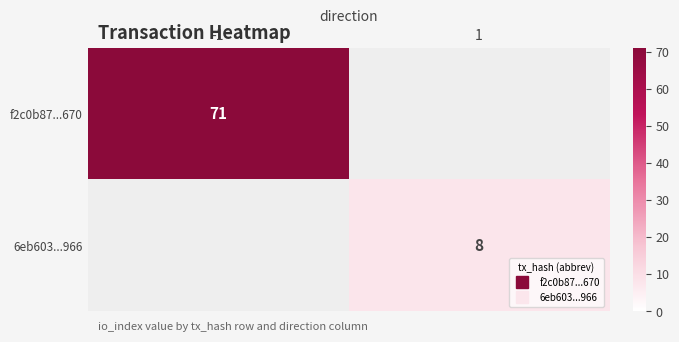

Where is f2c0b87...670 nearest to the value 71?

-1